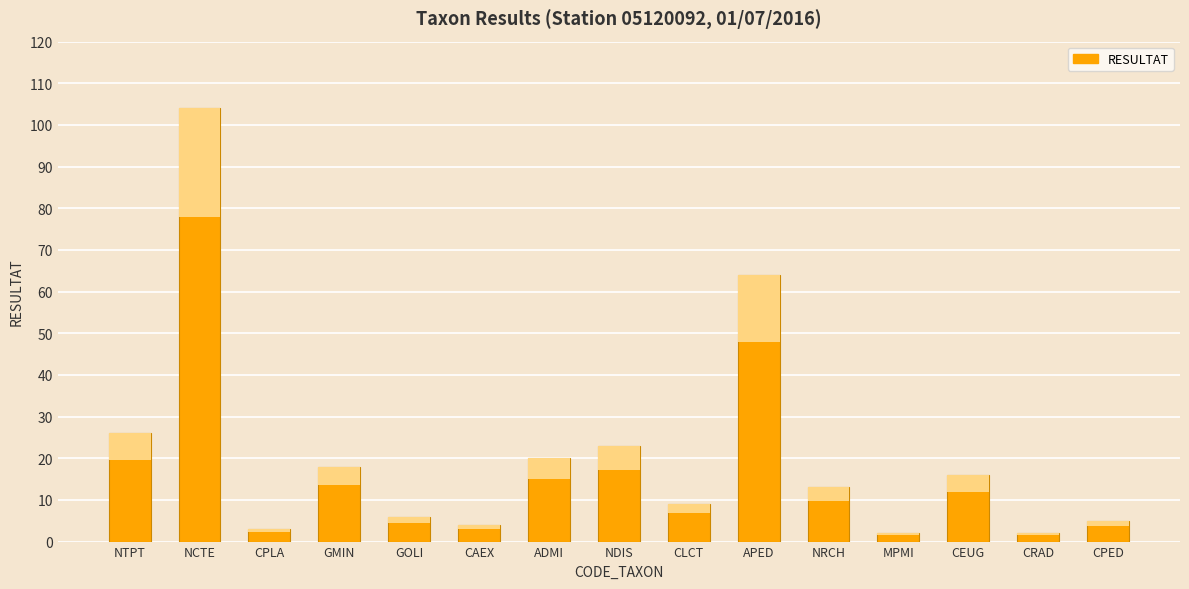

Reading left to right, extract all data points from this chart.

26	104	3	18	6	4	20	23	9	64	13	2	16	2	5